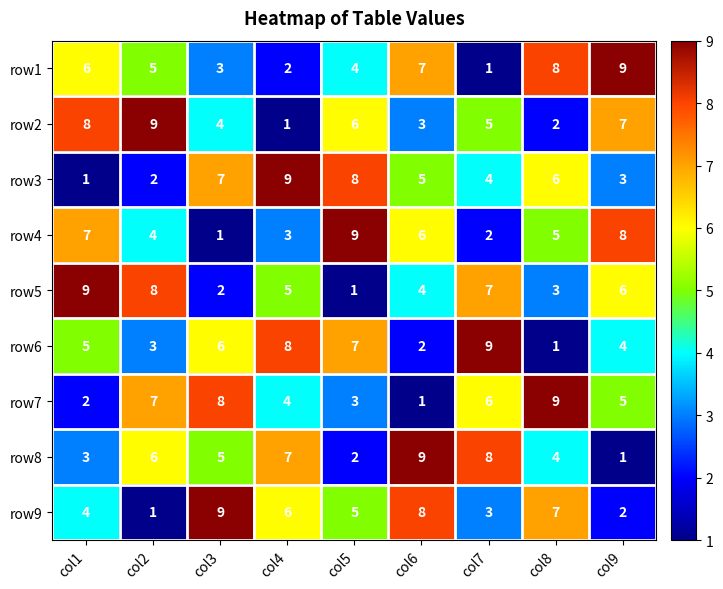

What is the total value across all series at col6?

45